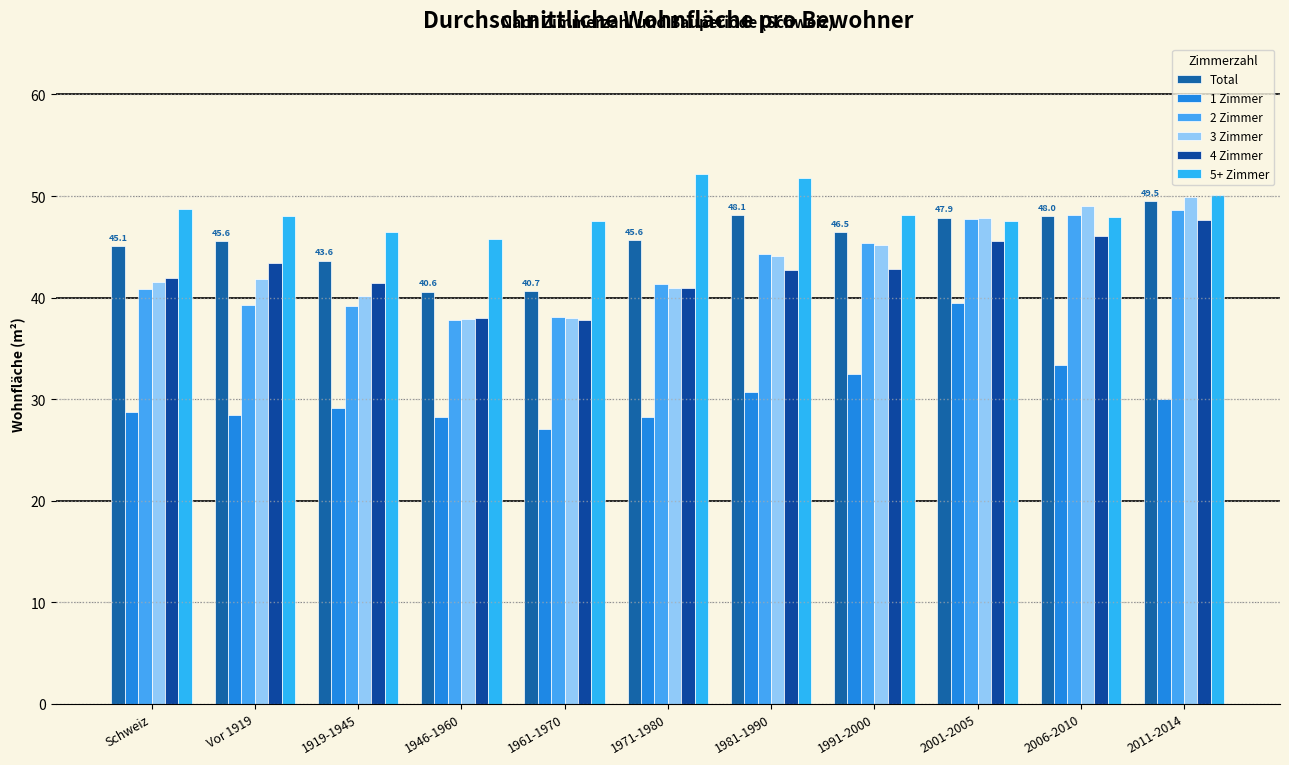

What is the minimum value shown in the chart?

27.0